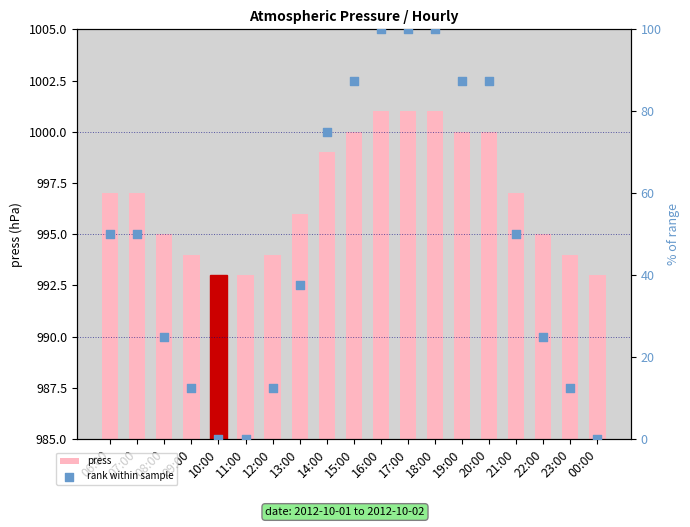

What is the total value across all series at 16:00?

1101.0